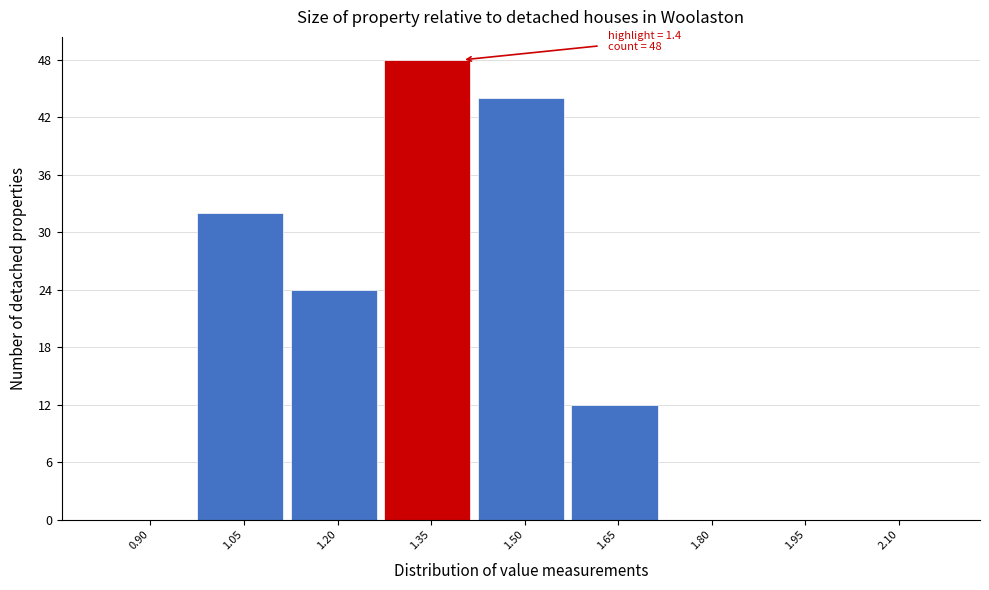

Reading right to left, extract all data points from this chart.

2.10=0	1.95=0	1.80=0	1.65=12	1.50=44	1.35=48	1.20=24	1.05=32	0.90=0